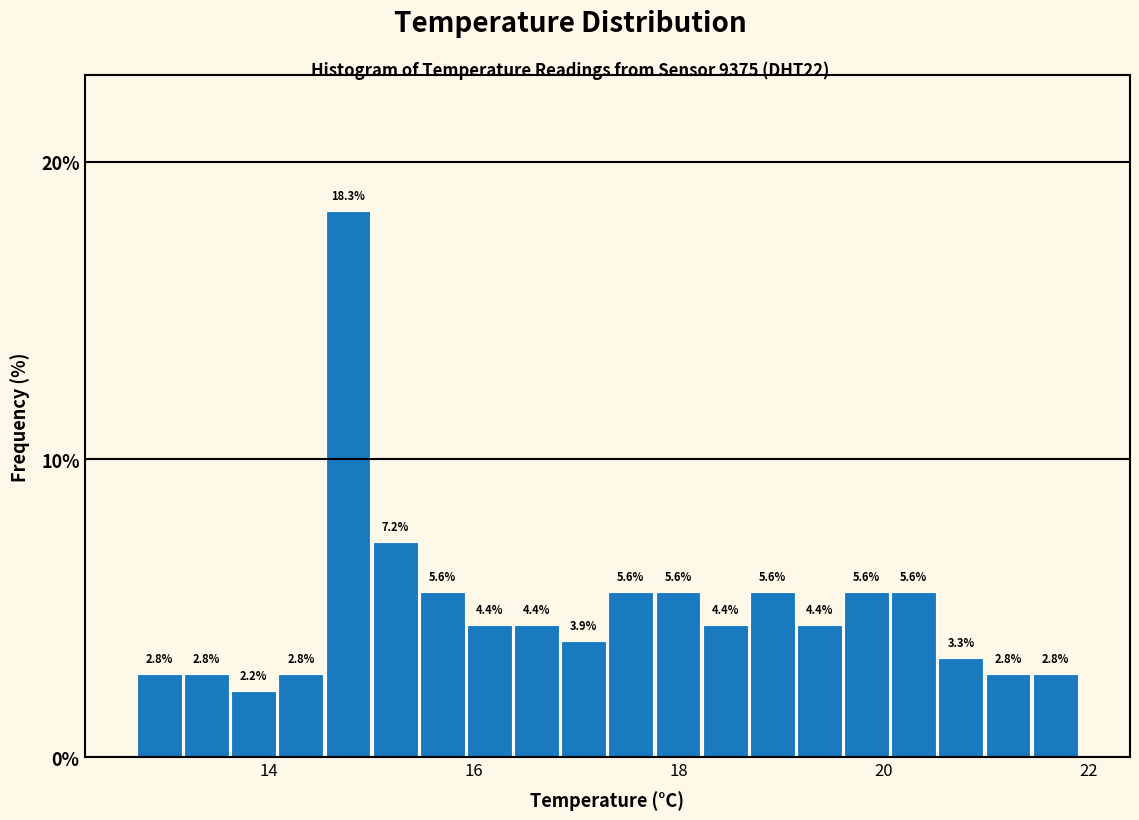

Read against the x-axis, roughly where is the centre of the tallest bar?

14.8